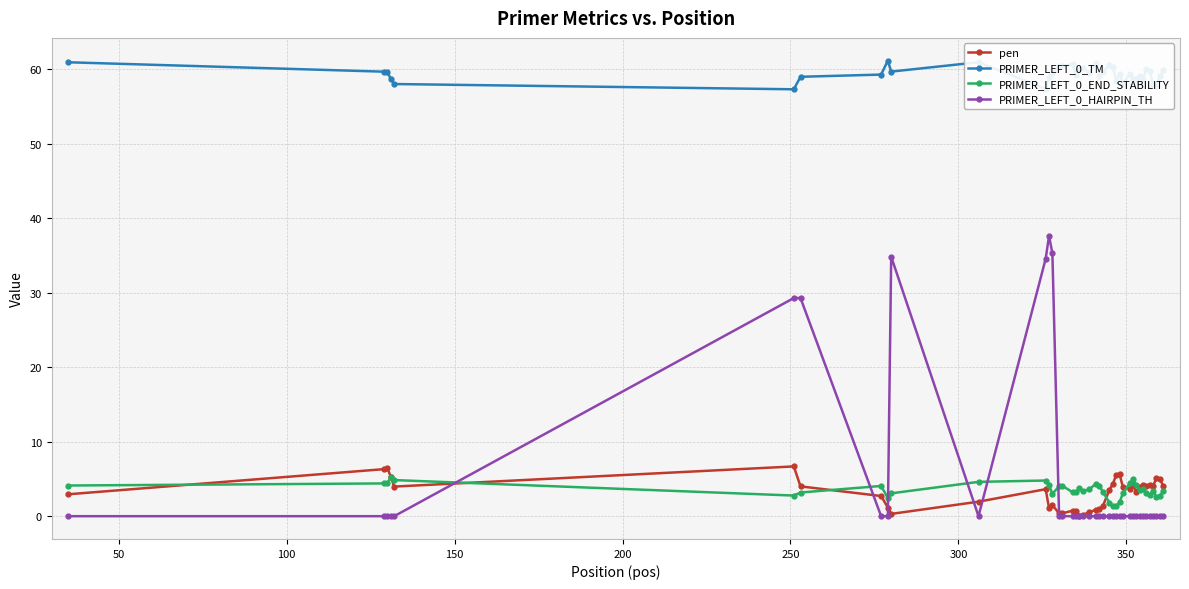

True or false: pen and PRIMER_LEFT_0_TM cross at least once.

False